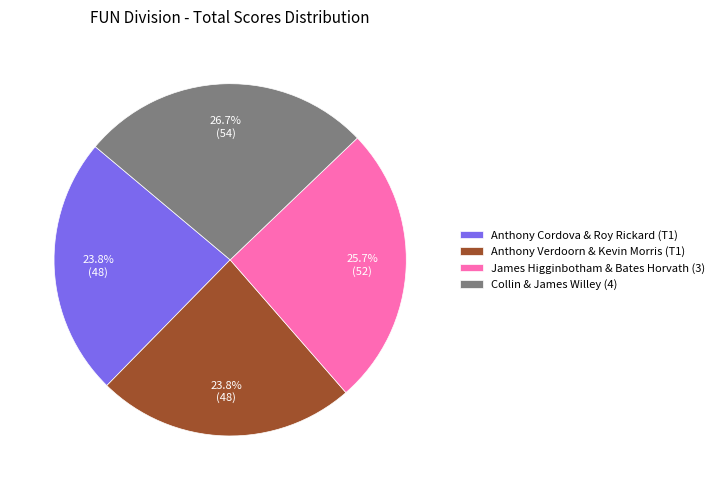

Which category has the biggest portion of the pie?

Collin & James Willey (4)